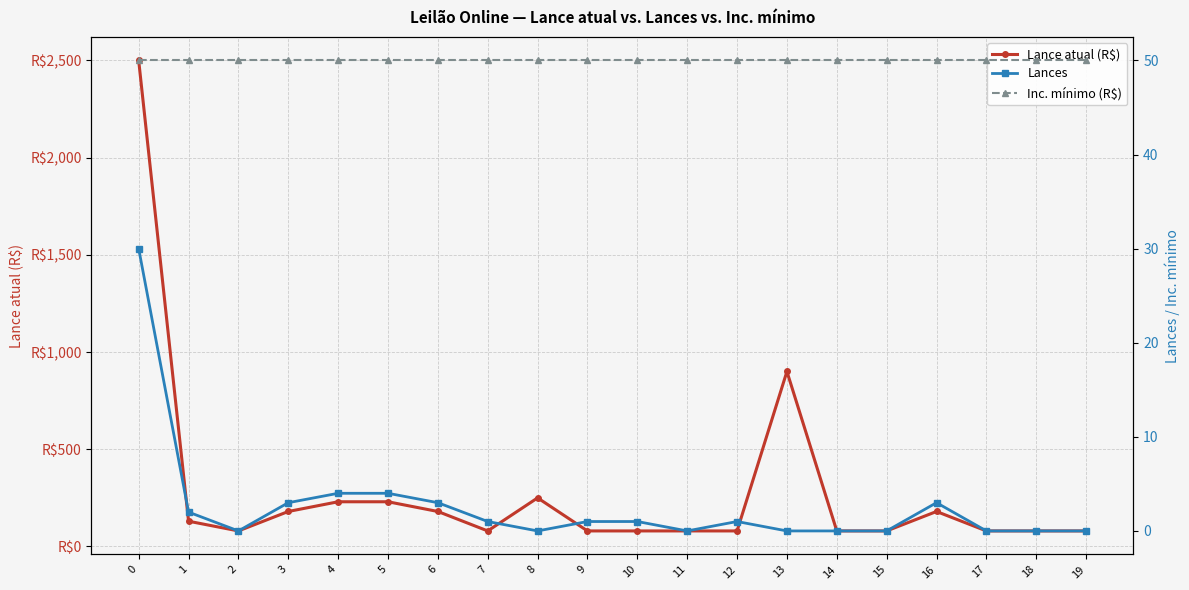

Read the Inc. mínimo (R$) value at 14.

50